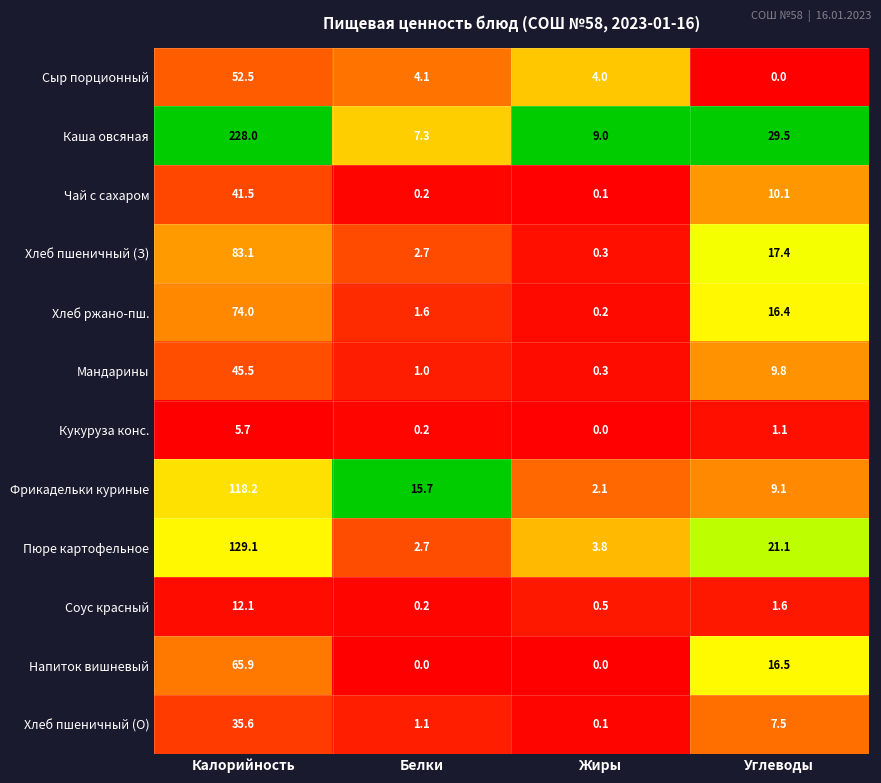

What is the average value of the Фрикадельки куриные series?

36.3